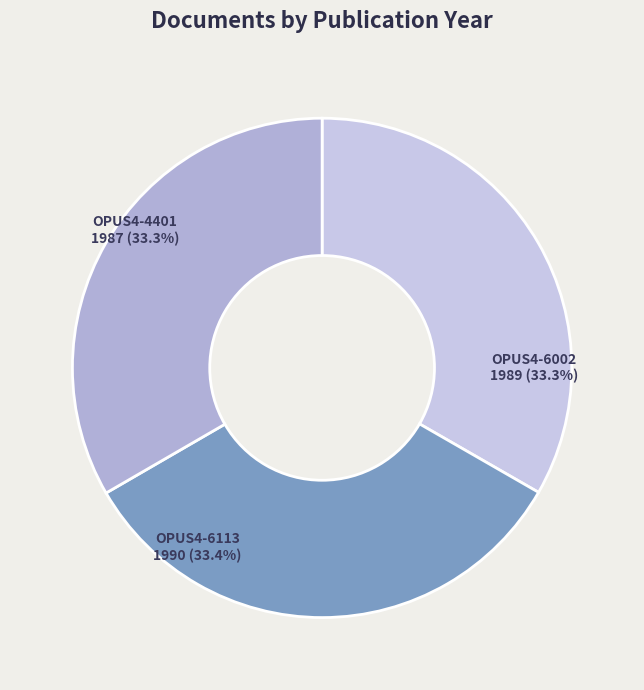

Which category has the smallest portion of the pie?

OPUS4-4401